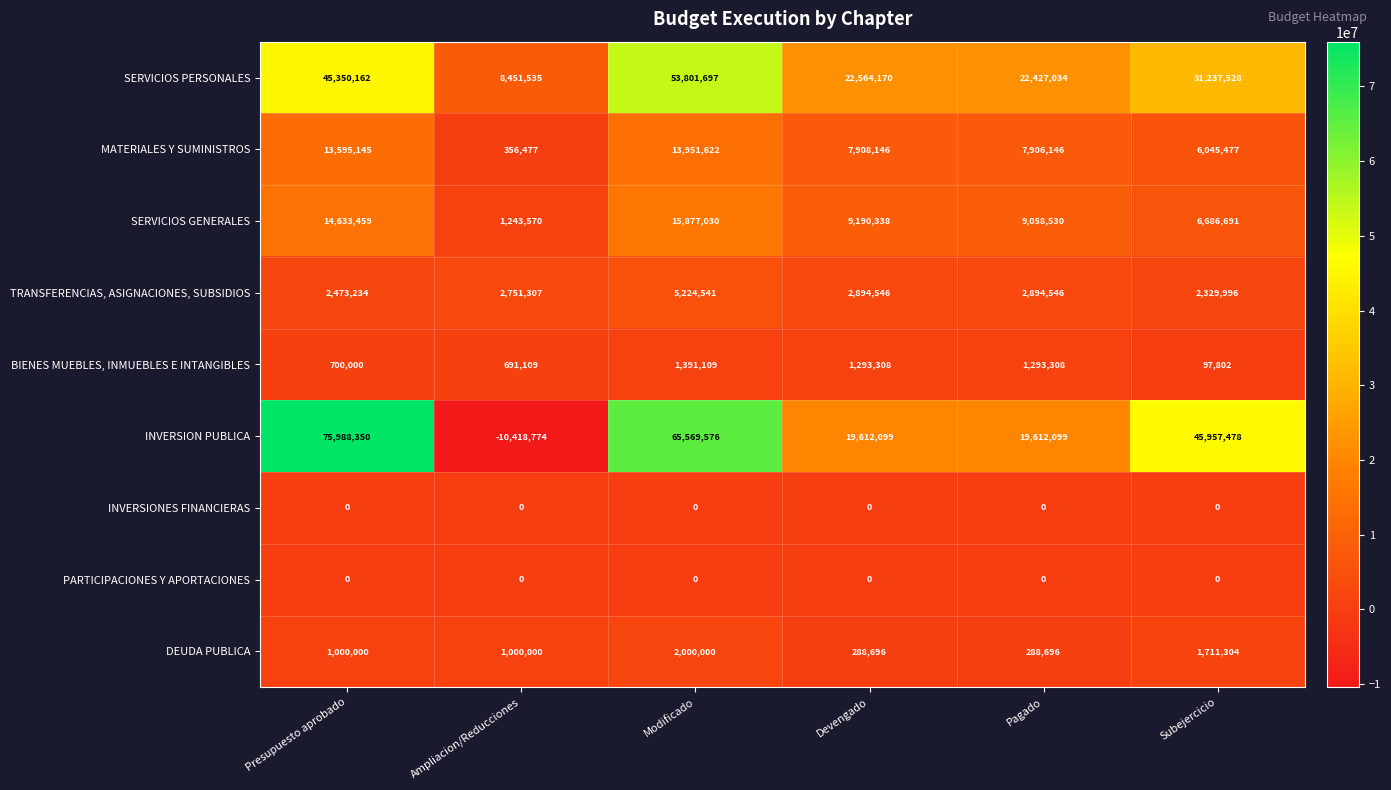

Is it true that INVERSION PUBLICA equals 32665949 at Devengado?

False